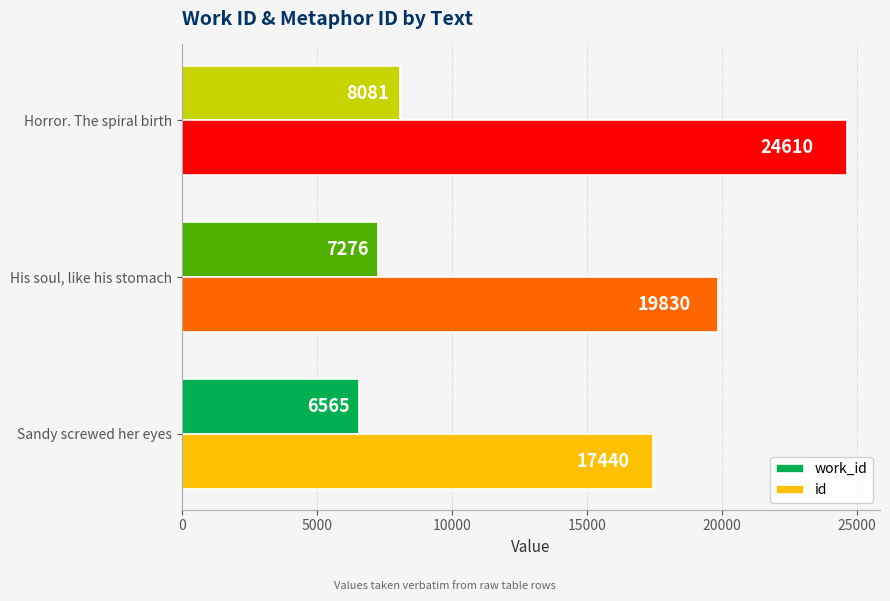

List the series in order of their peak value, lowest first.

work_id, id